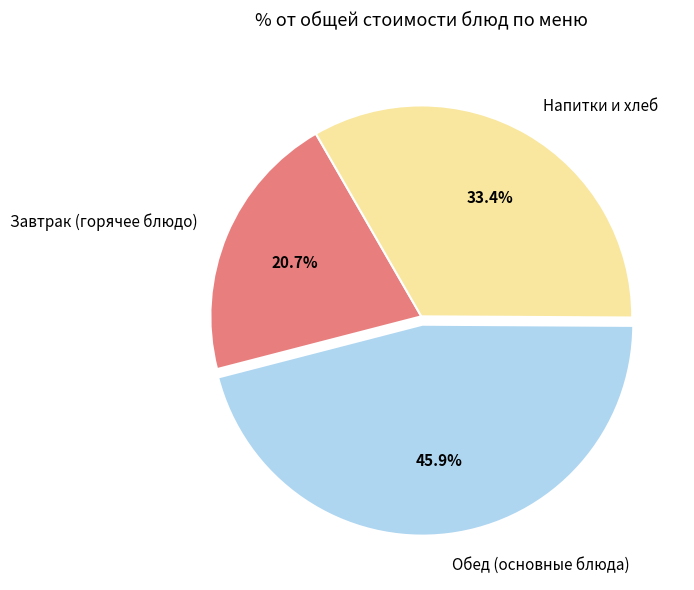

What percentage is NOT represented by Завтрак (горячее блюдо)?

79.3%